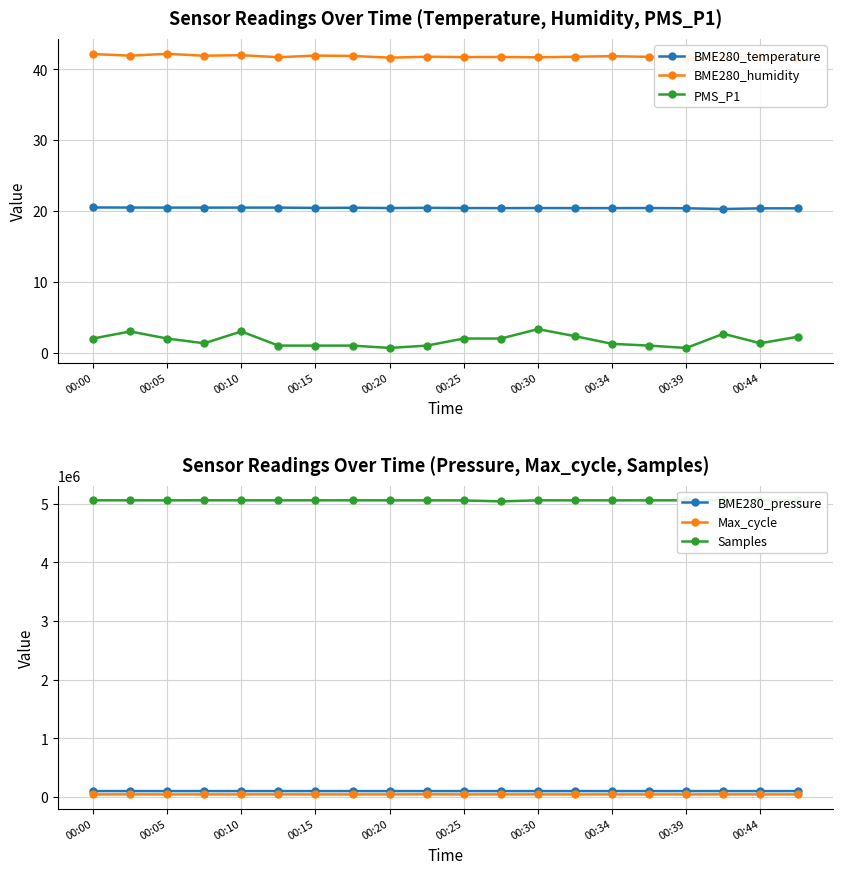

True or false: PMS_P1 has more than 1 points higher than both neighbors.

True